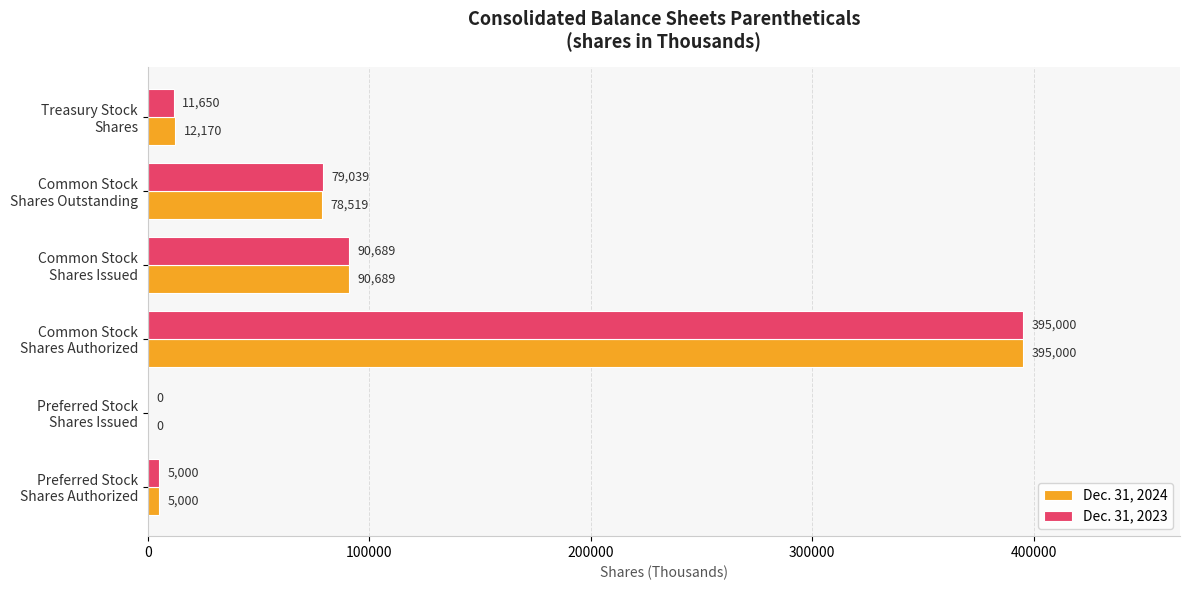

What is the highest value of the Dec. 31, 2024 series?

395000